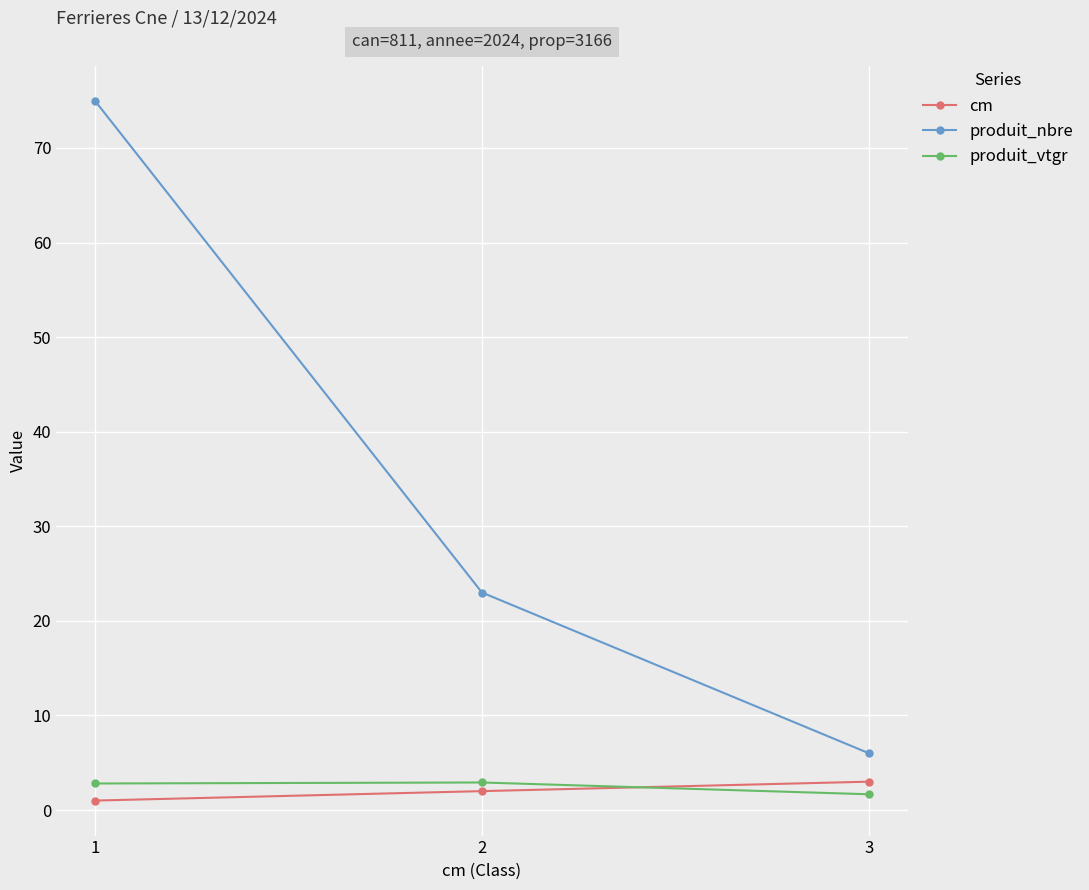

What is the value of the produit_nbre point at the 3rd from the left?

6.0